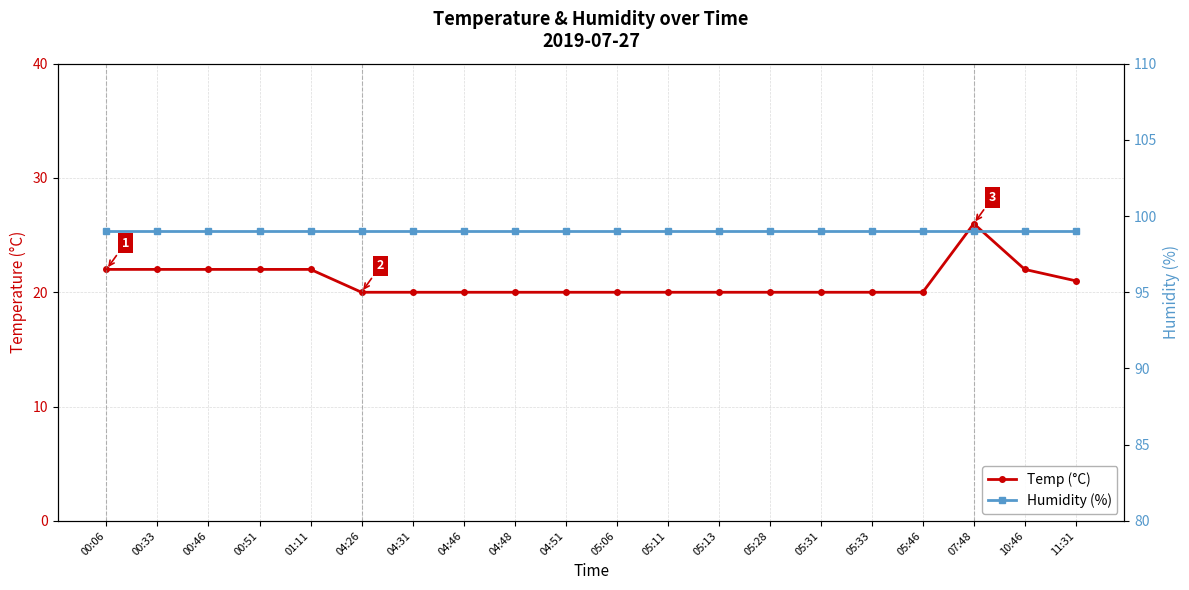

True or false: Temp (°C) and Humidity (%) cross at least once.

False